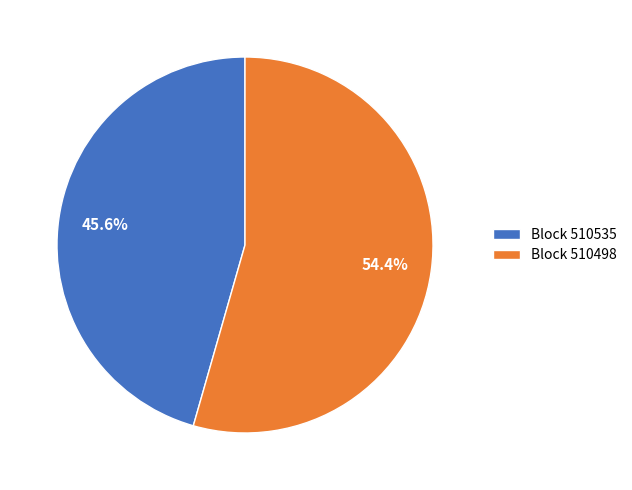

Which slice is the largest?

Block 510498